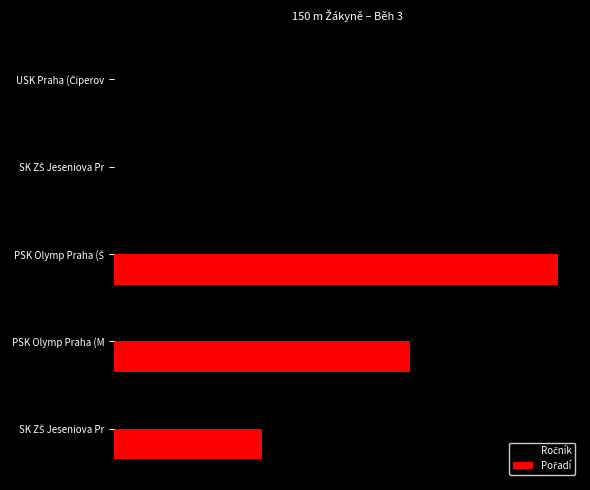

How many Ročník values are between 1 and 2?

5